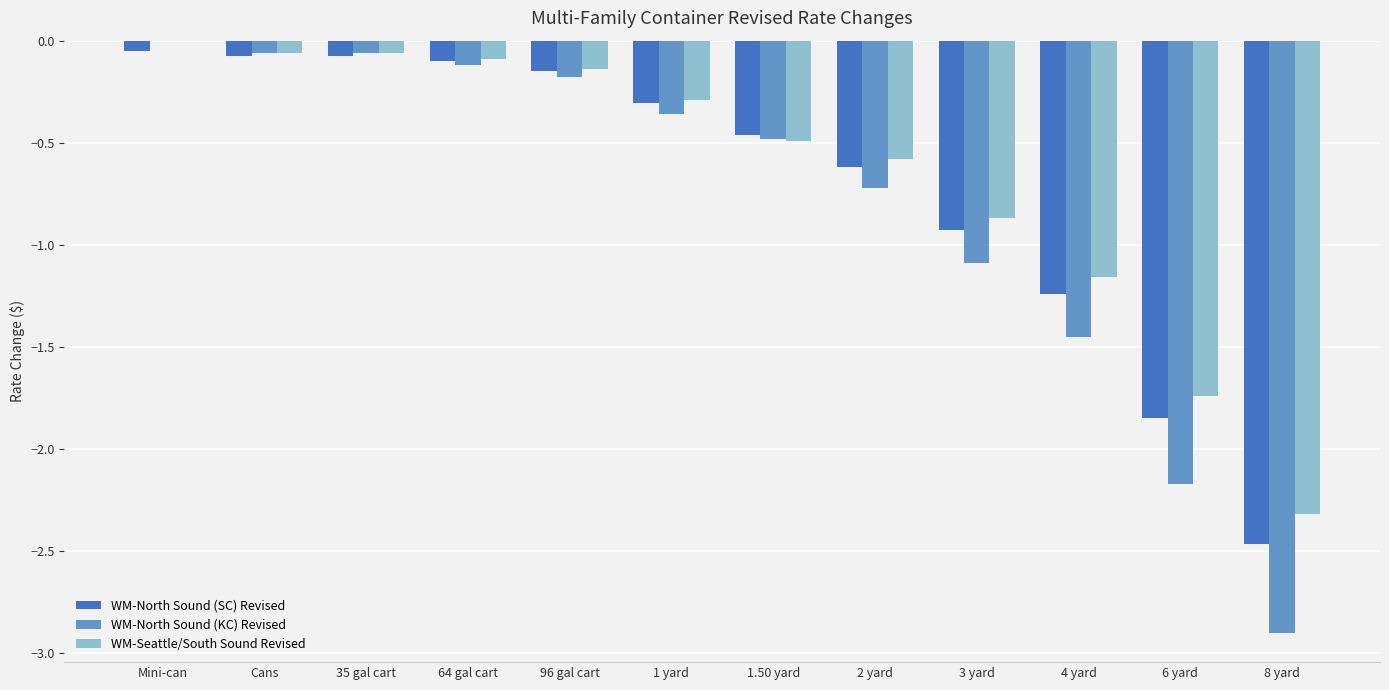

True or false: WM-North Sound (KC) Revised has a value of -0.2 at 96 gal cart.

True